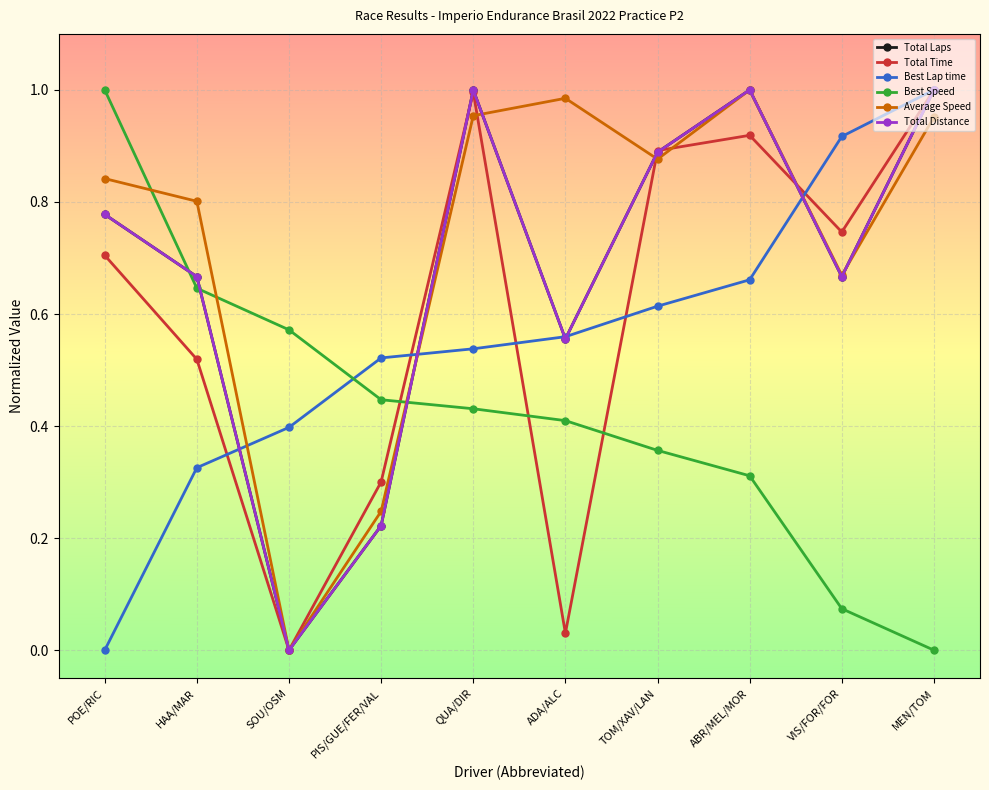

At how many categories does at least one series exceed 0?

10